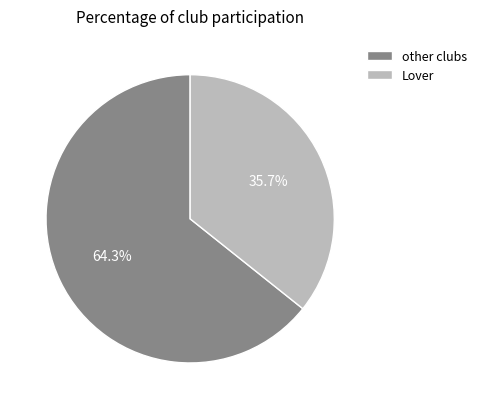

Approximately how many times larger is the value at other clubs compared to Lover?

1.8